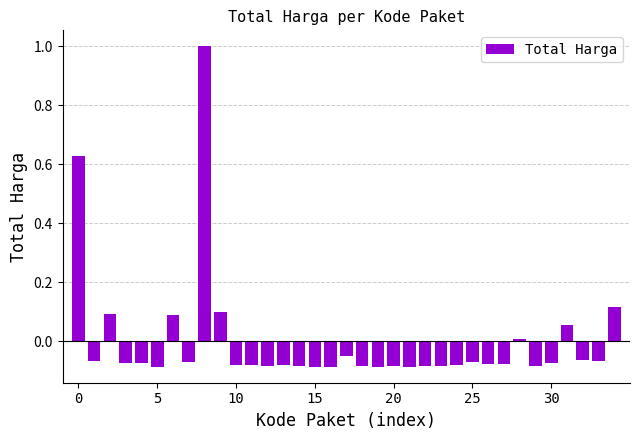

What is the greatest value displayed?

1.0